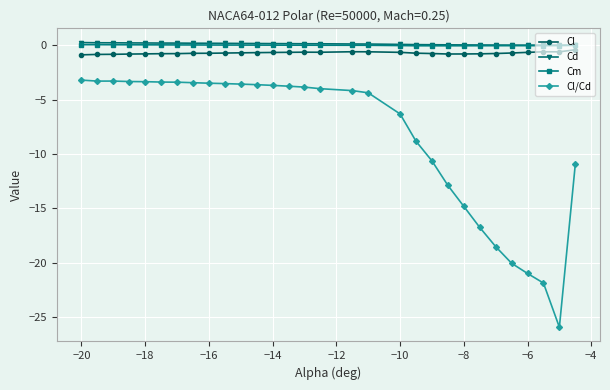

True or false: Cl/Cd and Cm cross at least once.

False